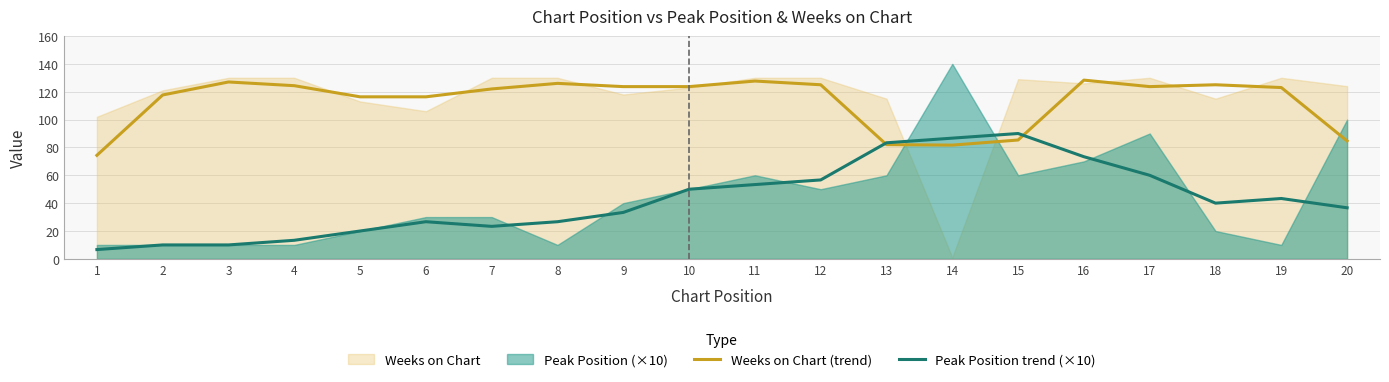

True or false: Weeks on Chart (trend) has a value of 29.3 at 8.

False